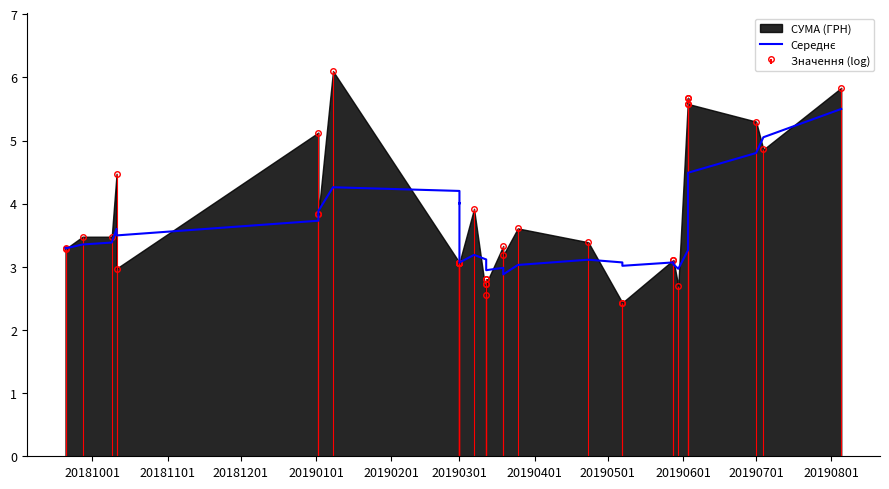

True or false: the data has more than 2 interior local peaks.

True